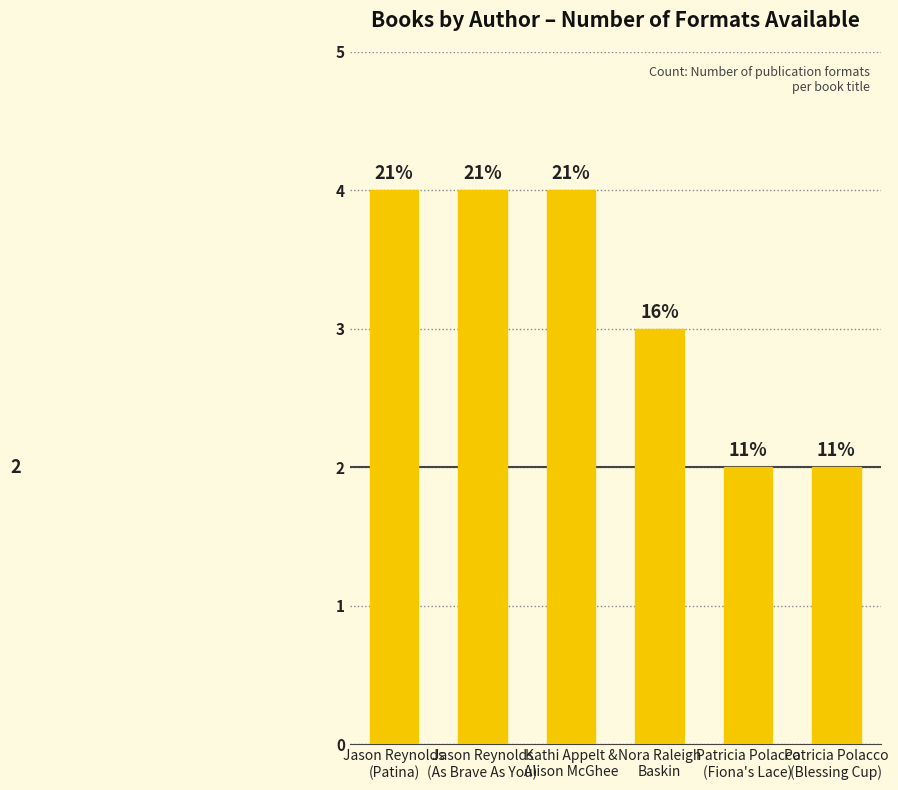

What is the difference between the second highest and minimum values?

2